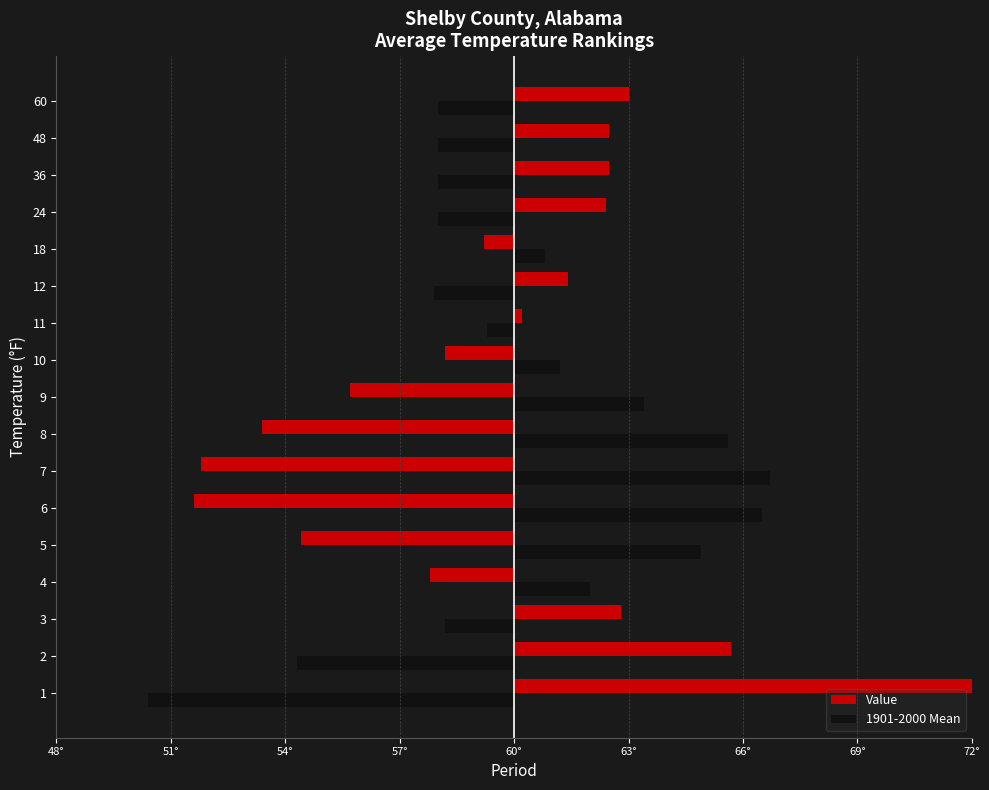

What is the value of the Value bar at the 7th from the left?

-8.2